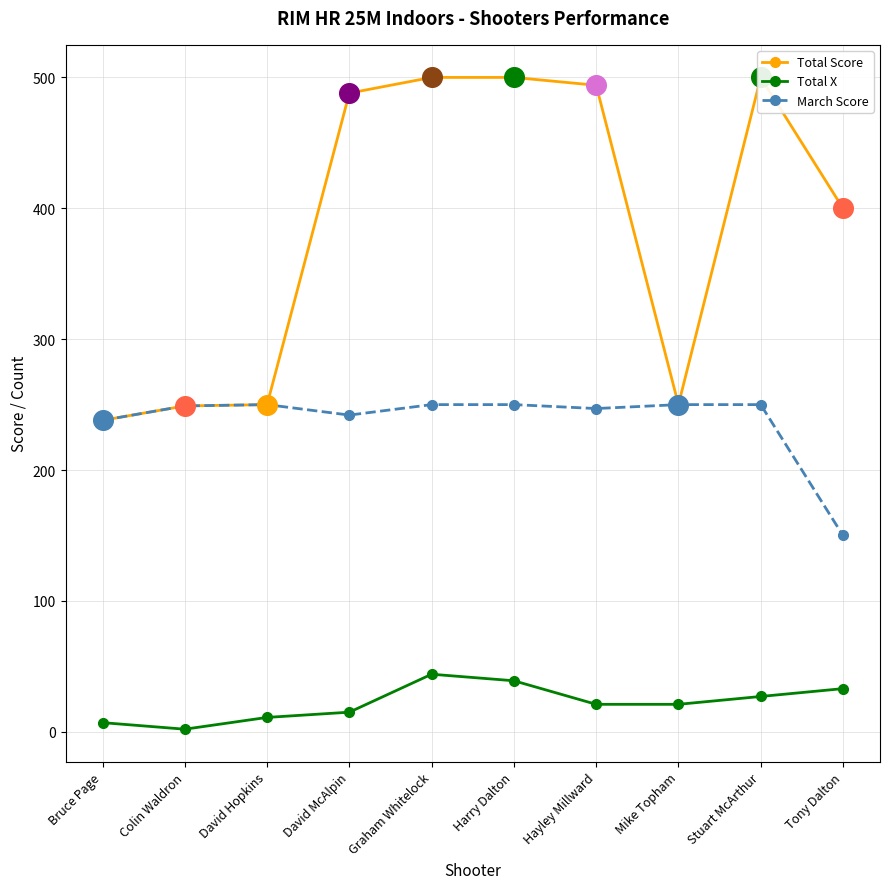

Which series contains the lowest Y value?

Total X